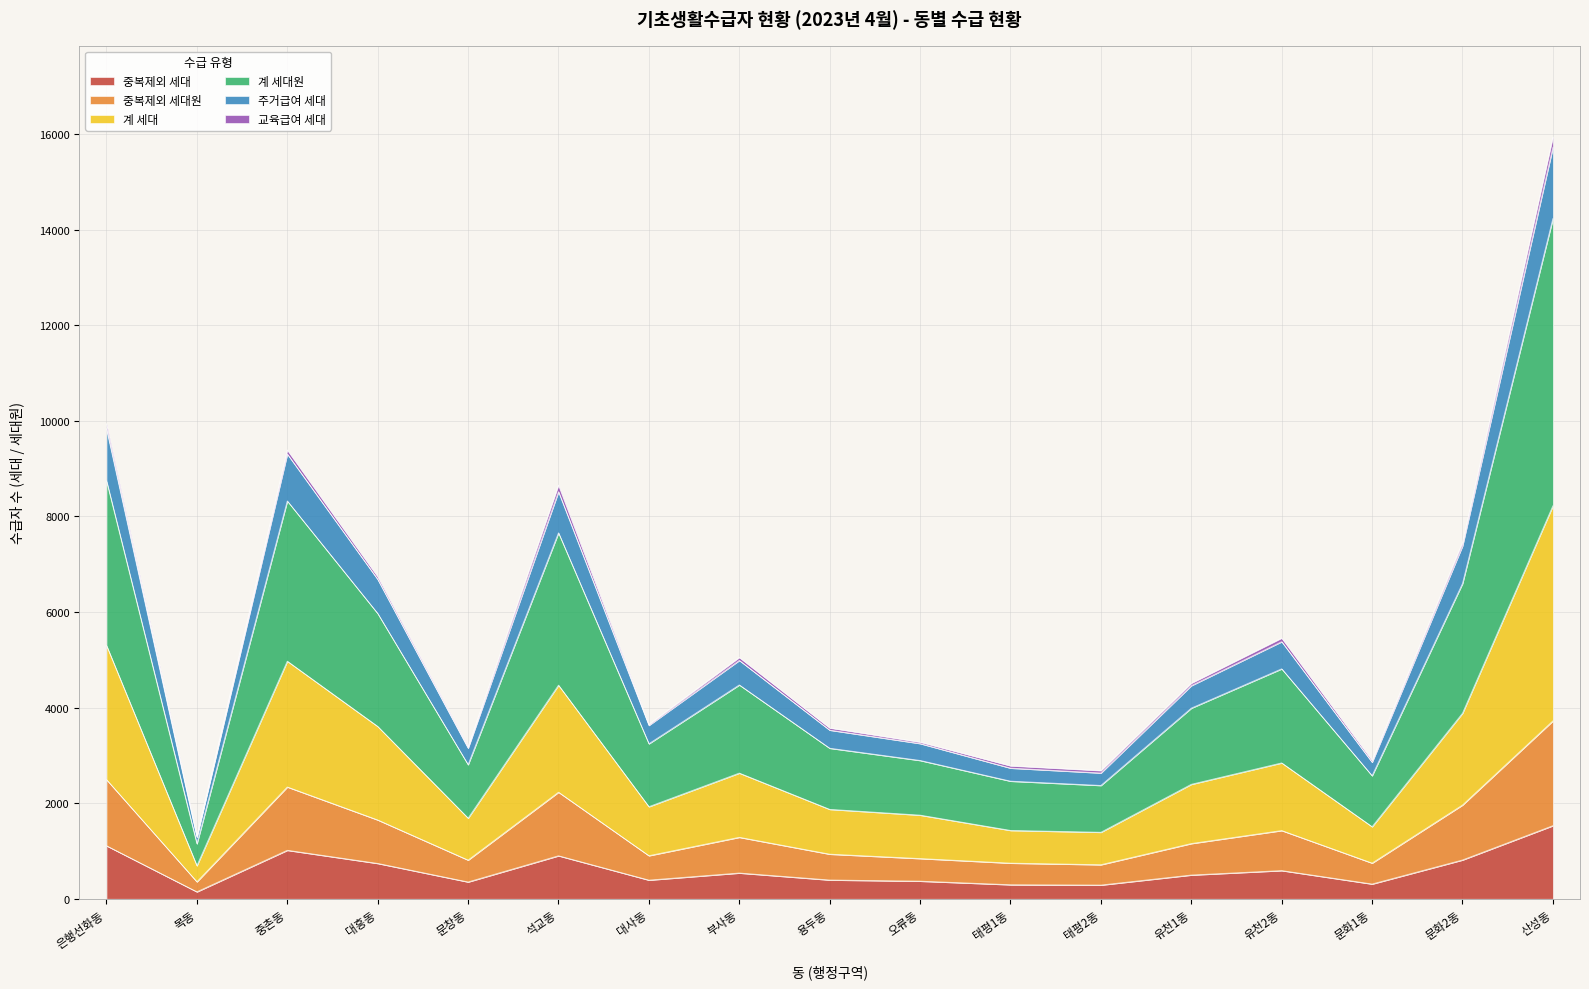

What is the label of the 9th point from the right?

용두동